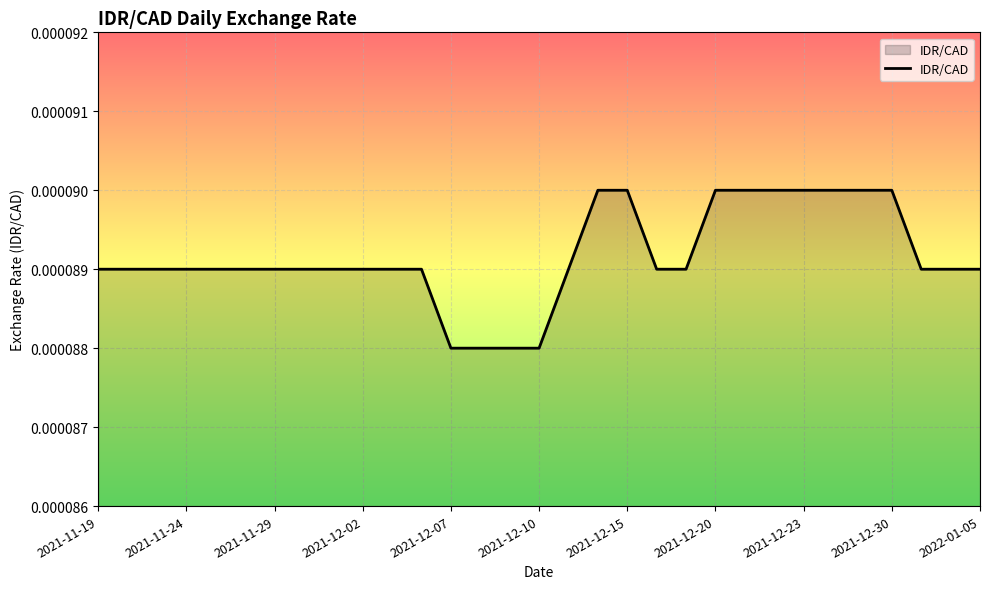

How many lines are shown in the chart?

1